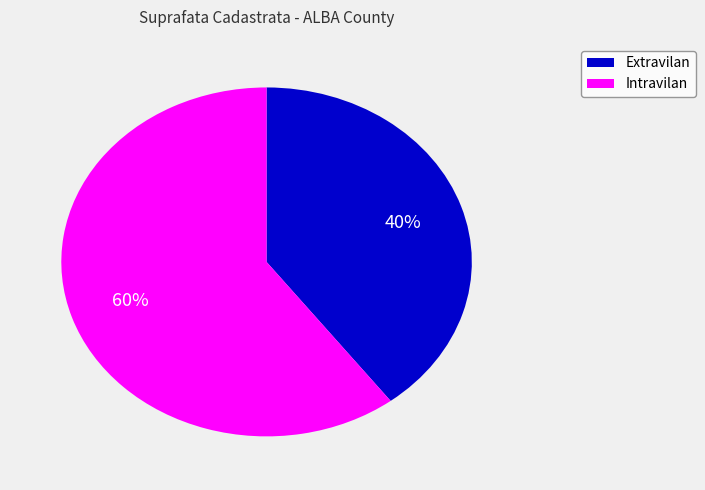

To the nearest percent, what is the average slice percentage?

50%